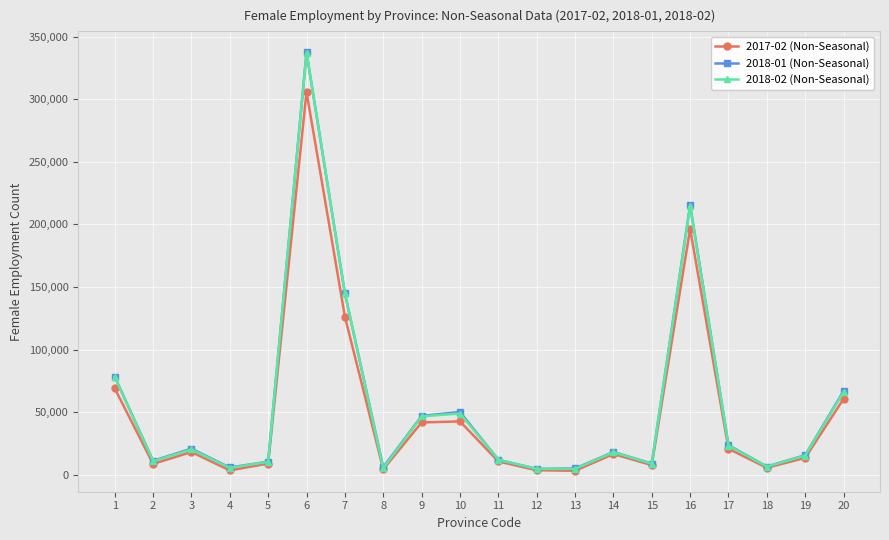

What are all the series names shown in the legend?

2017-02 (Non-Seasonal), 2018-01 (Non-Seasonal), 2018-02 (Non-Seasonal)